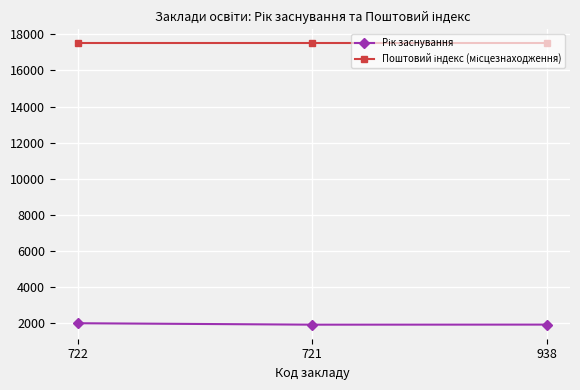

What is the total value across all series at 722?

19506